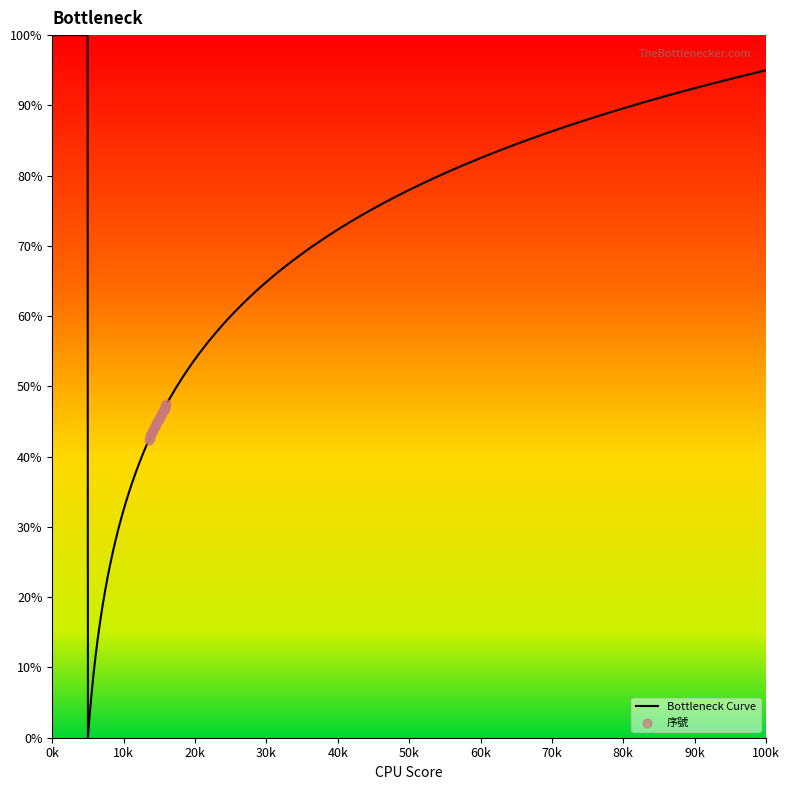

What is the change in value from 5 to 12?

+1.9